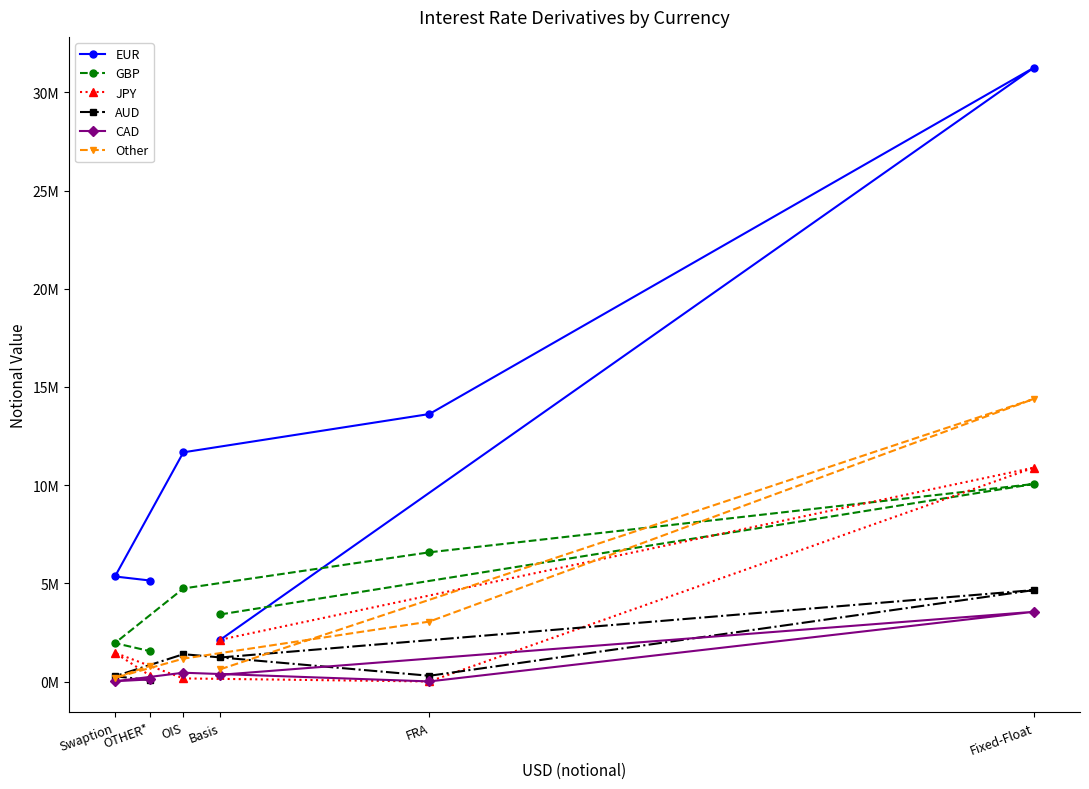

Reading right to left, list all the values displayed in this chart.

EUR: OTHER*=5143838	Swaption=5350871	OIS=11673465	FRA=13623171	Fixed-Float=31266121	Basis=2128903
GBP: OTHER*=1545075	Swaption=1958773	OIS=4740231	FRA=6581241	Fixed-Float=10062775	Basis=3417889
JPY: OTHER*=294512	Swaption=1463980	OIS=159946	FRA=2849	Fixed-Float=10895432	Basis=2129465
AUD: OTHER*=74078	Swaption=268976	OIS=1393445	FRA=294382	Fixed-Float=4659148	Basis=1225164
CAD: OTHER*=110078	Swaption=14670	OIS=449634	FRA=6079	Fixed-Float=3553024	Basis=344416
Other: OTHER*=804582	Swaption=189099	OIS=1166868	FRA=3053478	Fixed-Float=14397268	Basis=625233